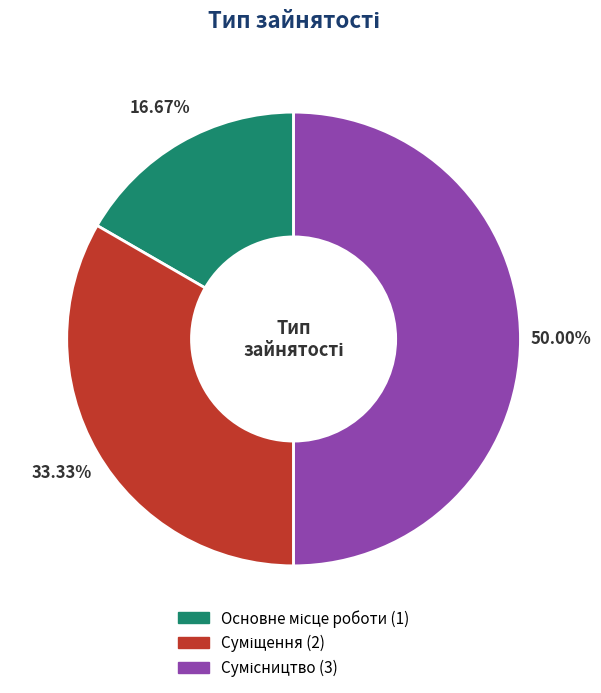

What percentage is NOT represented by Основне місце роботи?

83.3%